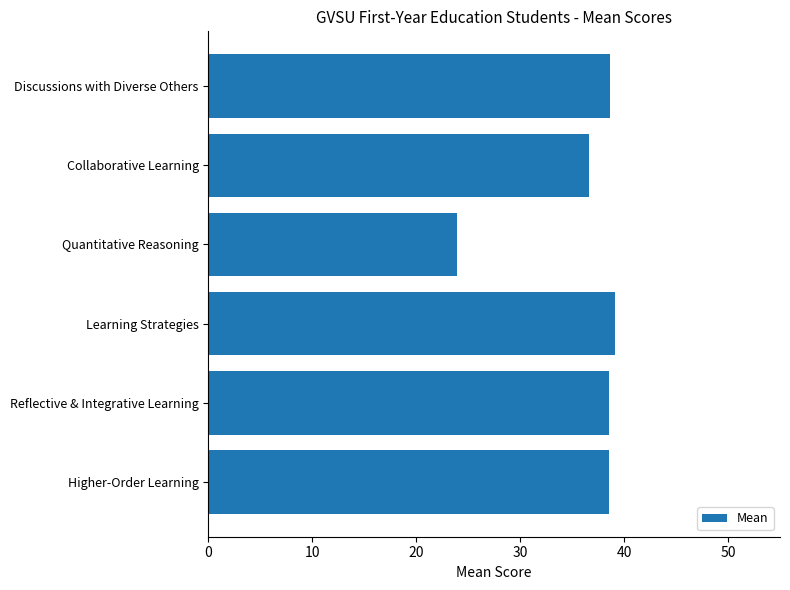

The value at Reflective & Integrative Learning is 38.5. True or false?

True